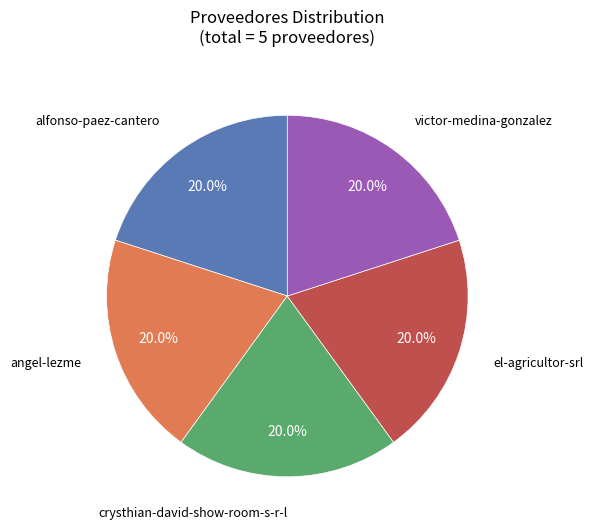

Is there any slice that represents more than half of the pie?

No